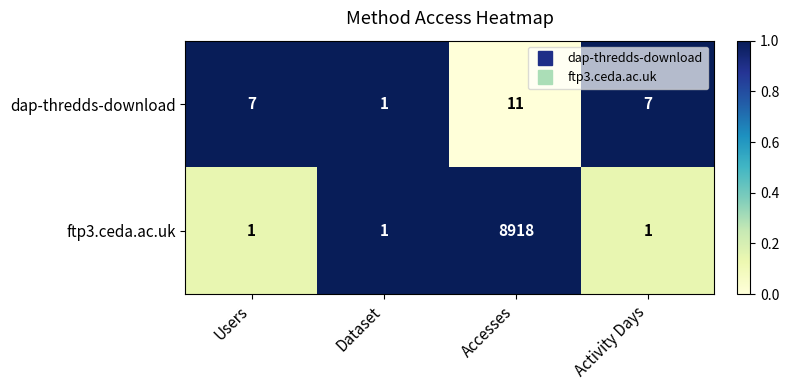

What is the difference between the highest and lowest values at Users?

6